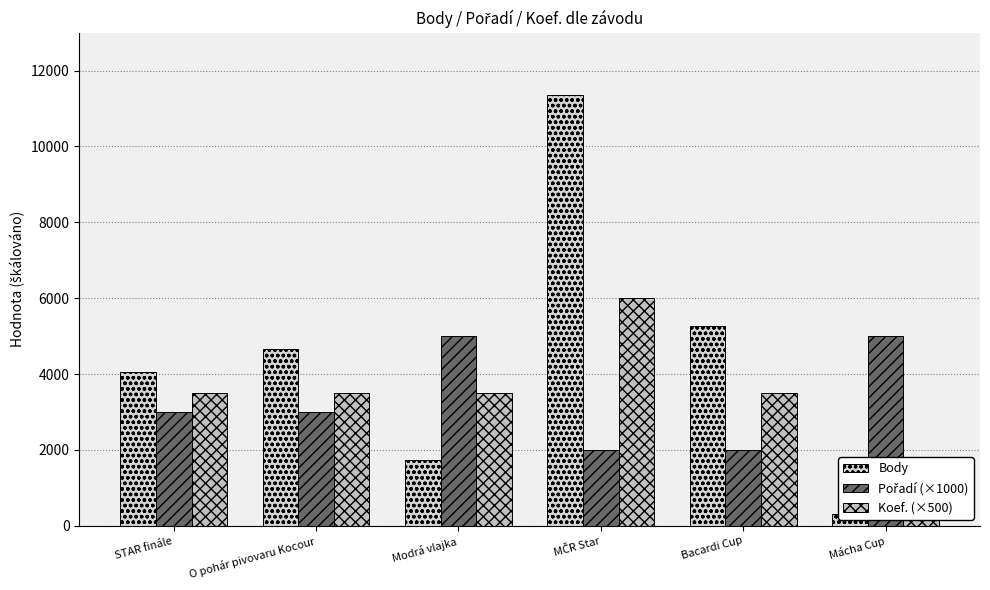

What position from the left is Bacardi Cup?

5